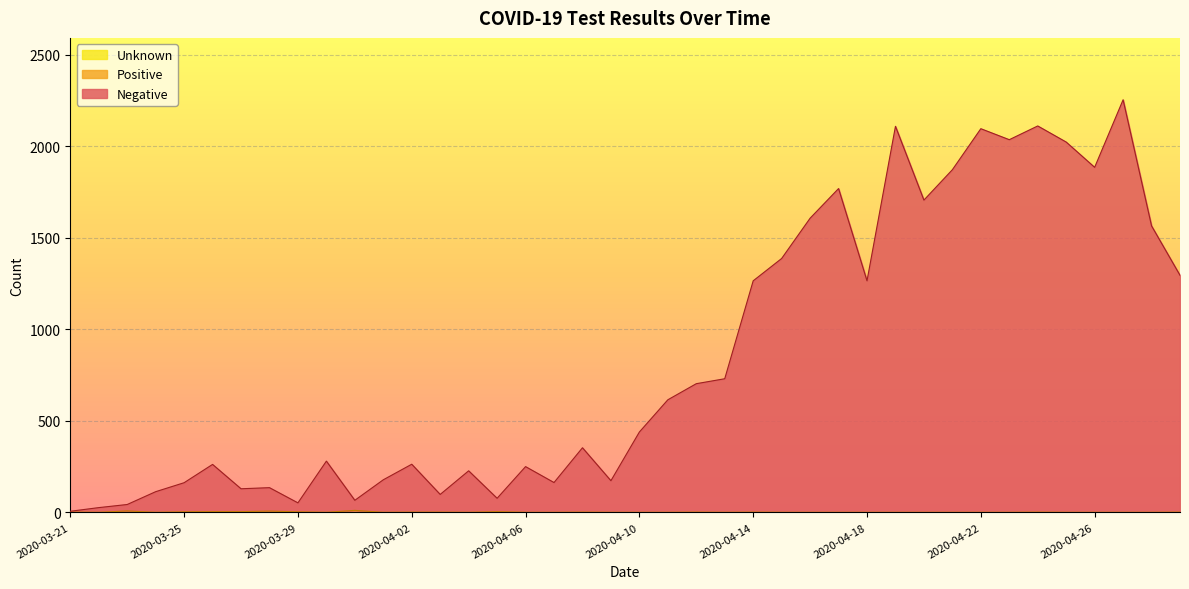

What is the average value of the Negative series?

845